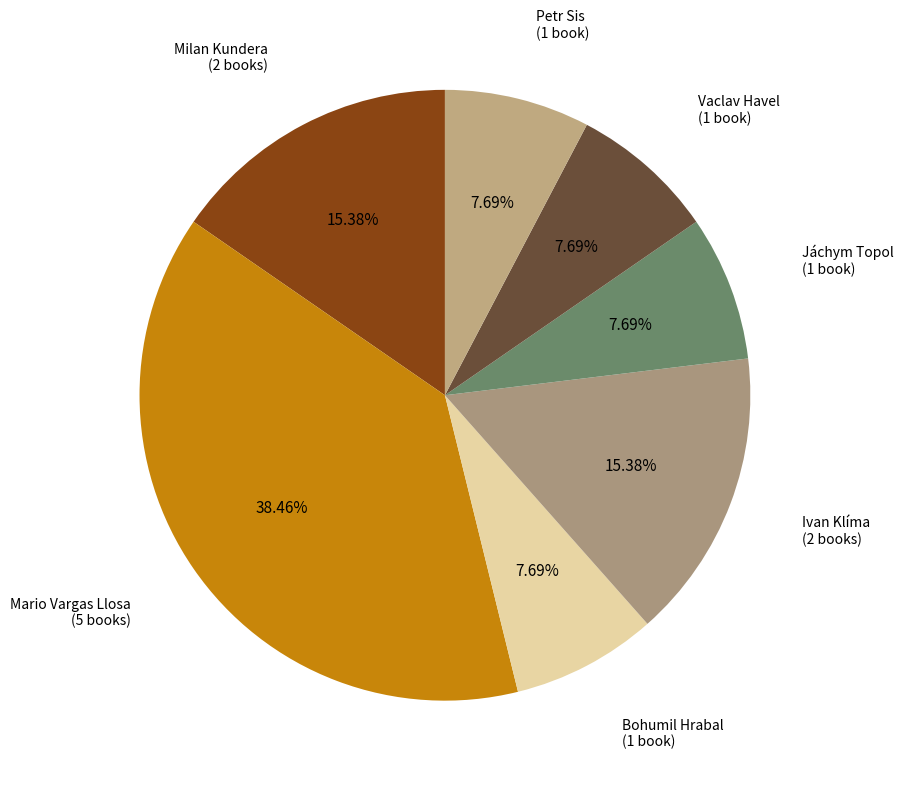

Which slice is the largest?

Mario Vargas Llosa